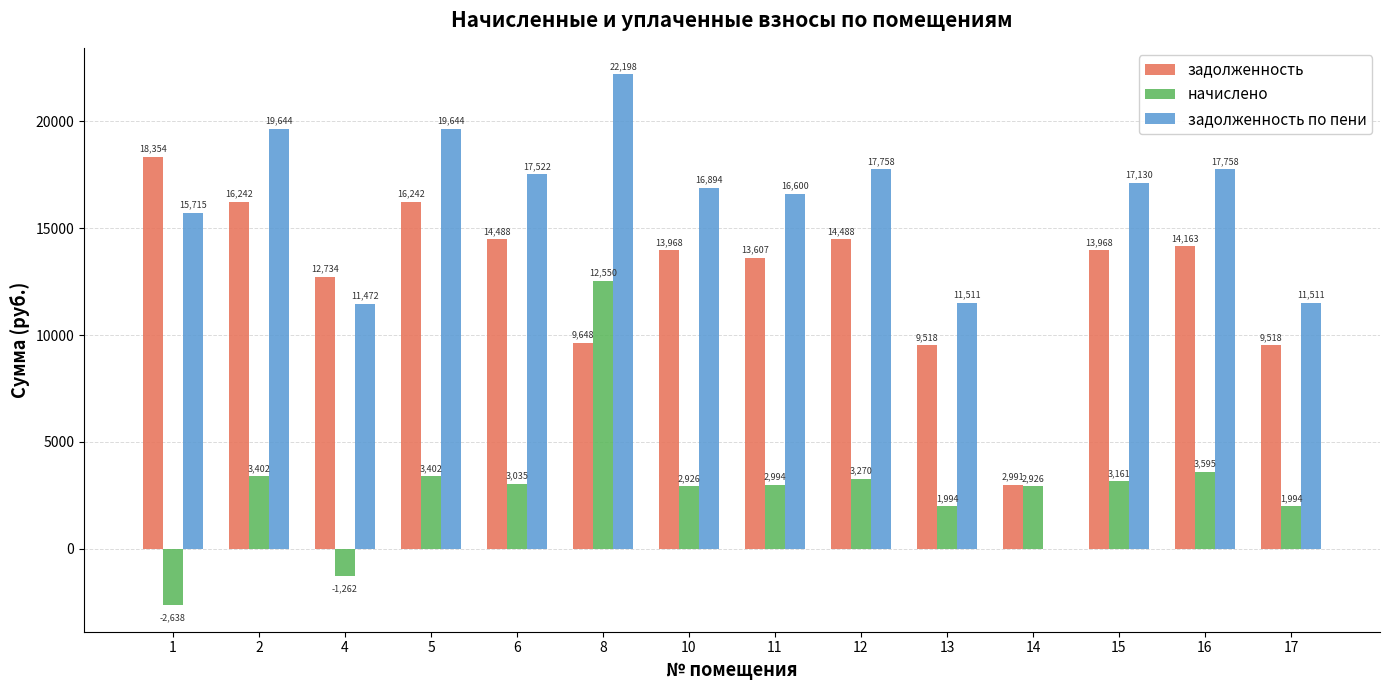

At which label is начислено closest to 4955?

16